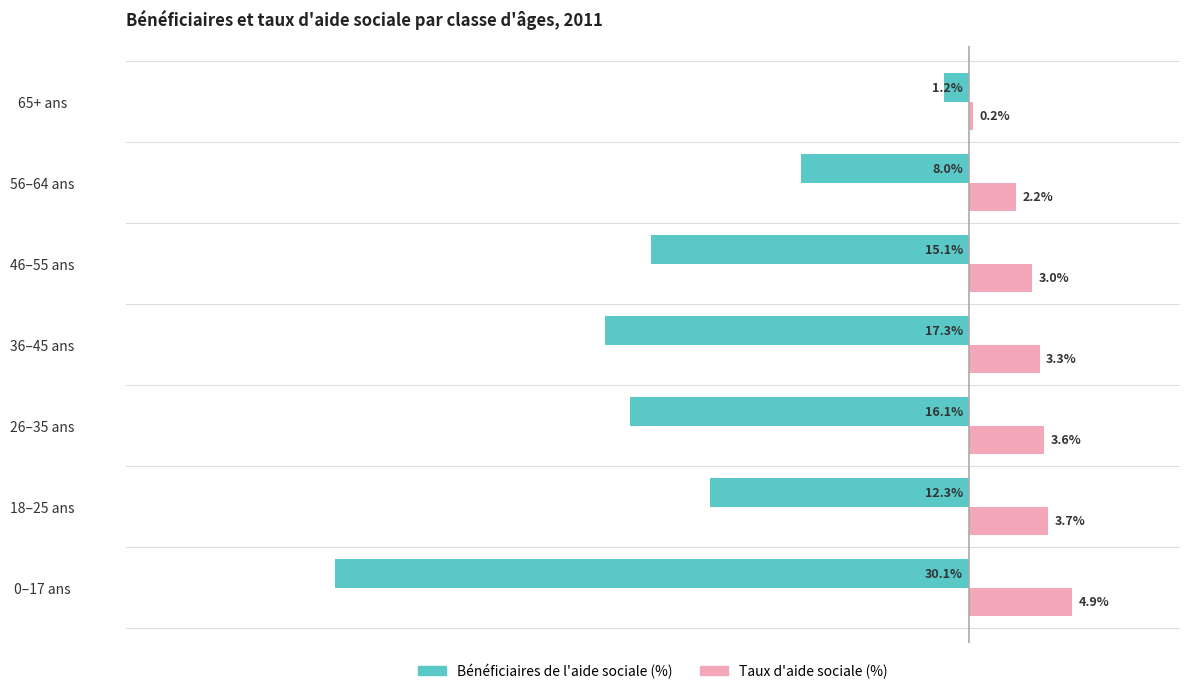

Which label corresponds to the largest value in the chart?

0–17 ans